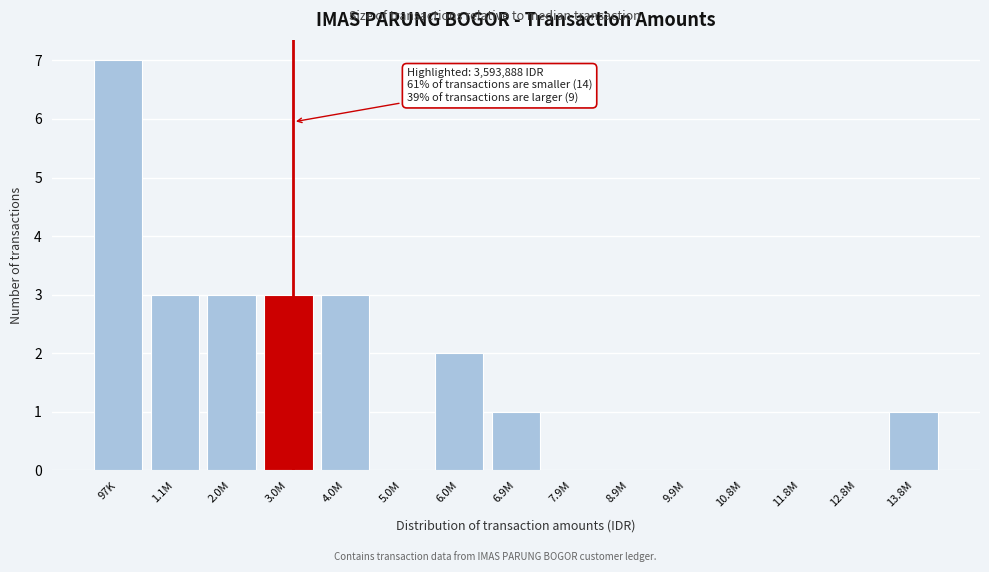

Reading right to left, what are all the values shown in this chart?

13.8M=1	12.8M=0	11.8M=0	10.8M=0	9.9M=0	8.9M=0	7.9M=0	6.9M=1	6.0M=2	5.0M=0	4.0M=3	3.0M=3	2.0M=3	1.1M=3	97K=7